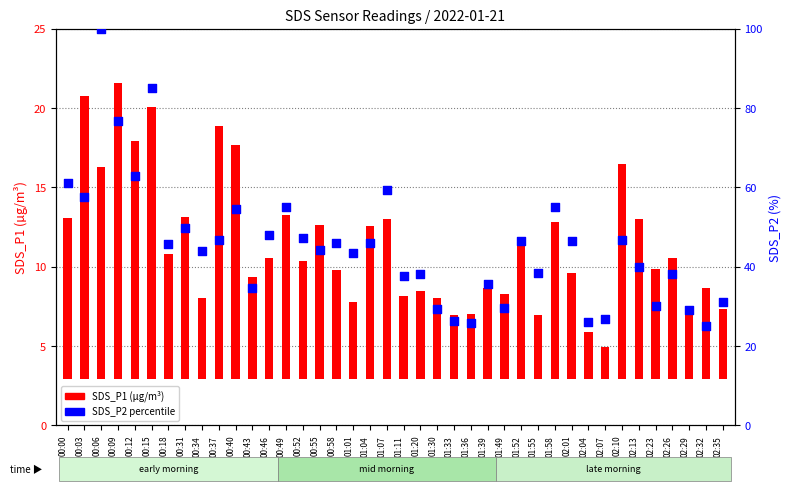

Which series contains the highest Y value?

SDS_P2 (percentile rank)